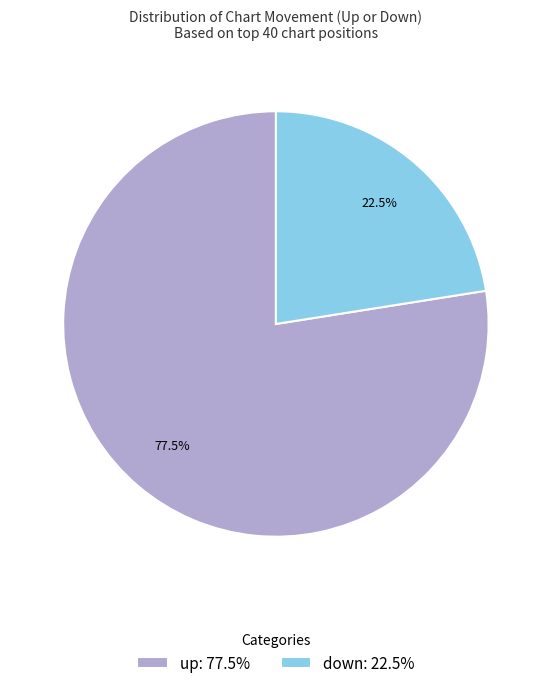

Between down and up, which is larger?

up